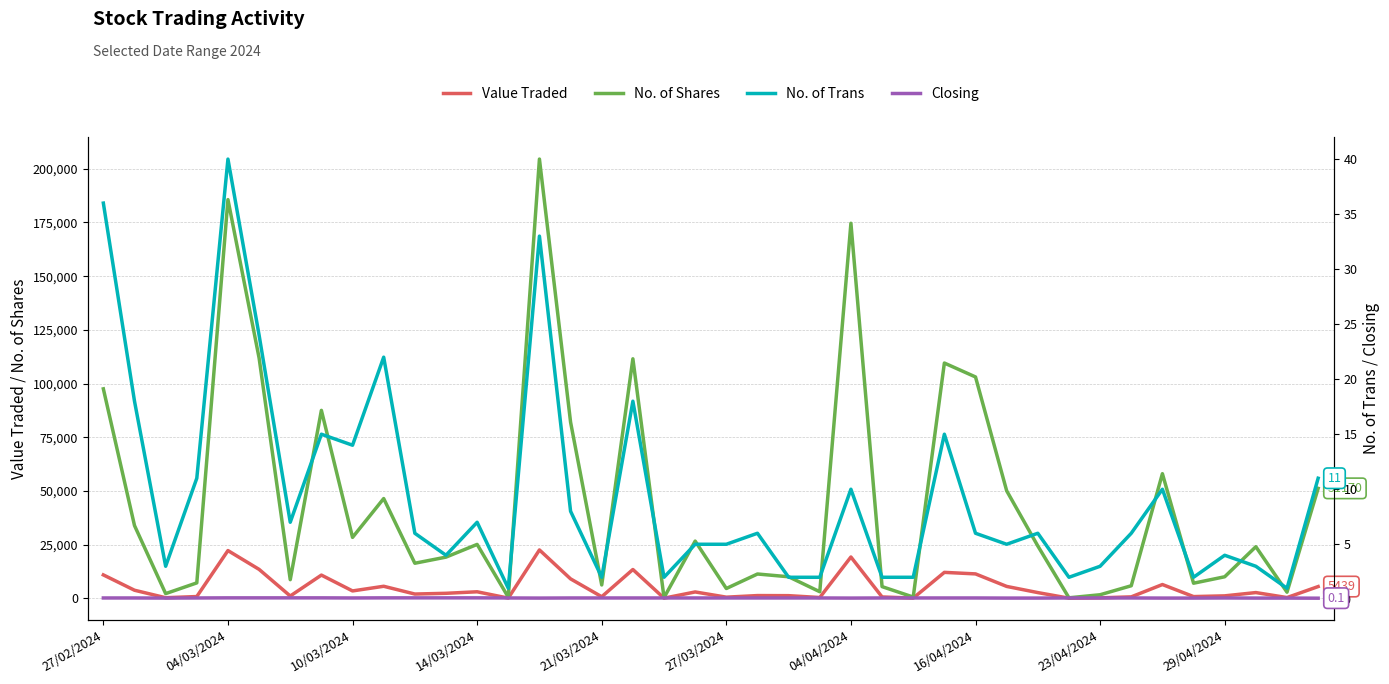

Reading right to left, what are all the values shown in this chart?

Value Traded: 5439.0	311.0	2640.0	1110.0	770.0	6380.0	640.0	179.0	23.0	2632.0	5506.0	11336.0	12049.0	61.0	595.0	19208.0	334.0	1200.0	1242.0	499.0	2928.0	34.0	13382.0	700.0	9018.0	22497.0	60.0	3009.0	2299.0	1957.0	5572.0	3402.0	10780.0	1038.0	13441.0	22198.0	790.0	237.0	3730.0	10871.0
No. of Shares: 51170.0	2829.0	24000.0	10000.0	7000.0	58000.0	5816.0	1625.0	200.0	24346.0	50050.0	103050.0	109534.0	550.0	5410.0	174615.0	3030.0	10000.0	11288.0	4530.0	26615.0	291.0	111514.0	6180.0	81986.0	204515.0	500.0	25071.0	19150.0	16300.0	46426.0	28350.0	87500.0	8642.0	111900.0	185646.0	7150.0	2150.0	33850.0	97510.0
No. of Trans: 11.0	1.0	3.0	4.0	2.0	10.0	6.0	3.0	2.0	6.0	5.0	6.0	15.0	2.0	2.0	10.0	2.0	2.0	6.0	5.0	5.0	2.0	18.0	2.0	8.0	33.0	1.0	7.0	4.0	6.0	22.0	14.0	15.0	7.0	24.0	40.0	11.0	3.0	18.0	36.0
Closing: 0.1	0.1	0.1	0.1	0.1	0.1	0.1	0.1	0.1	0.1	0.1	0.1	0.1	0.1	0.1	0.1	0.1	0.1	0.1	0.1	0.1	0.1	0.1	0.1	0.1	0.1	0.1	0.1	0.1	0.1	0.1	0.1	0.1	0.1	0.1	0.1	0.1	0.1	0.1	0.1